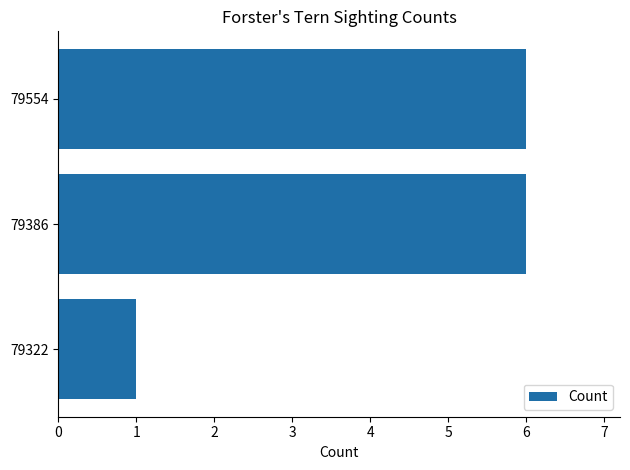

What is the ratio of the value at 79554 to the value at 79322?

6.0